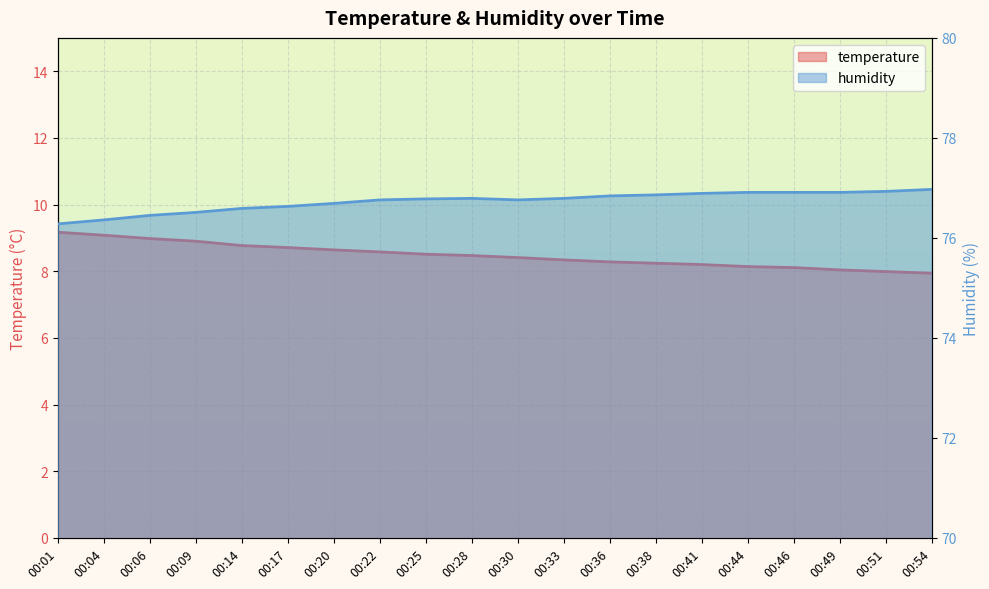

How many values in the temperature series are below 8?

2